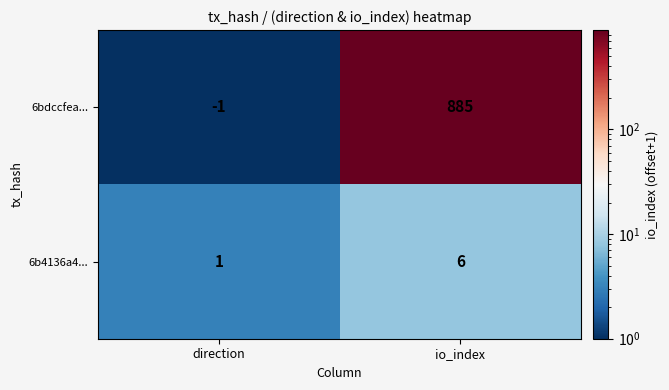

Rank the categories by 6bdccfea... value from lowest to highest.

direction, io_index